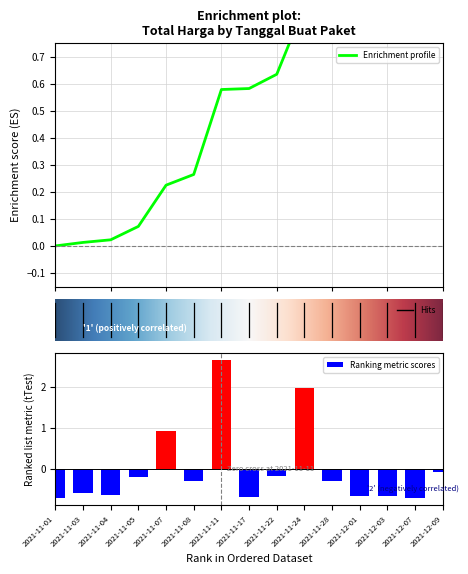

How many values are above zero?

3